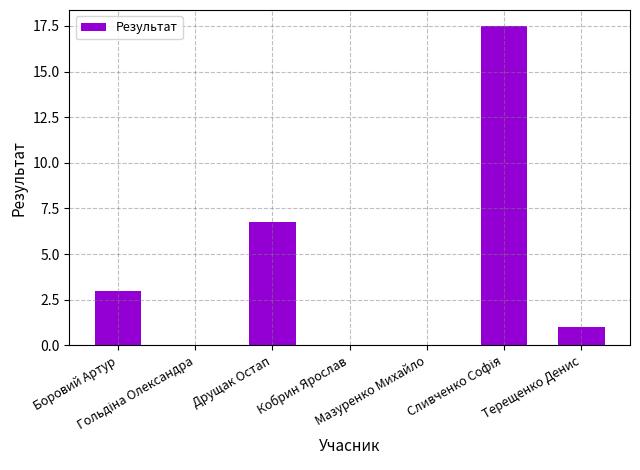

What is the greatest value displayed?

17.5